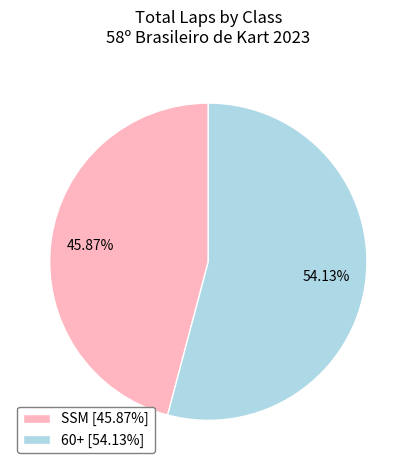

Does SSM [45.87%] account for over 50% of the chart?

No